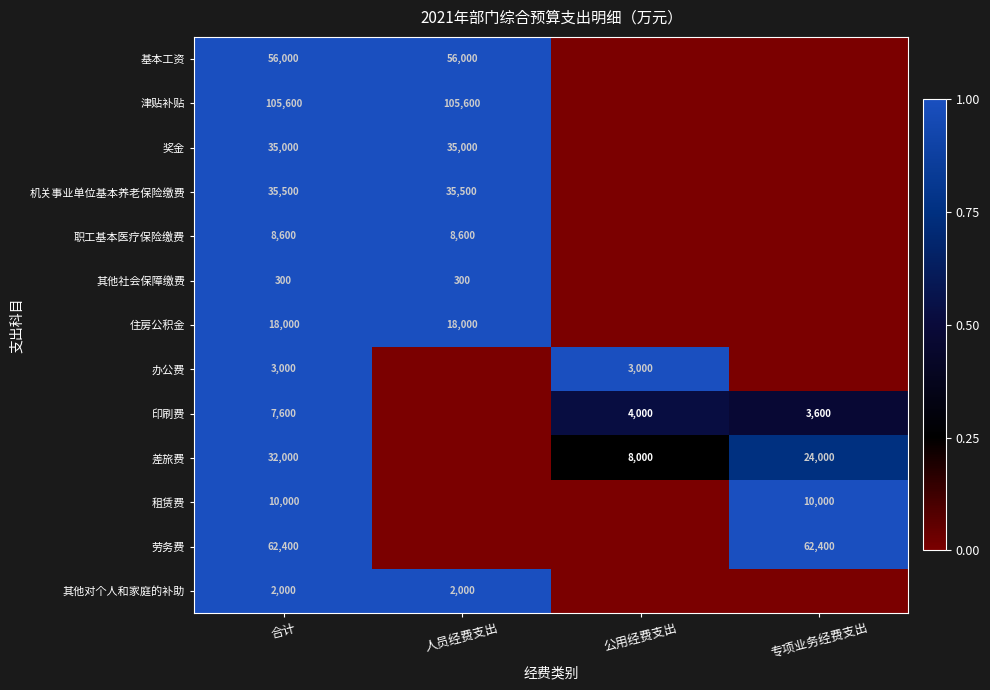

Is it true that 其他对个人和家庭的补助 equals 3287 at 合计?

False